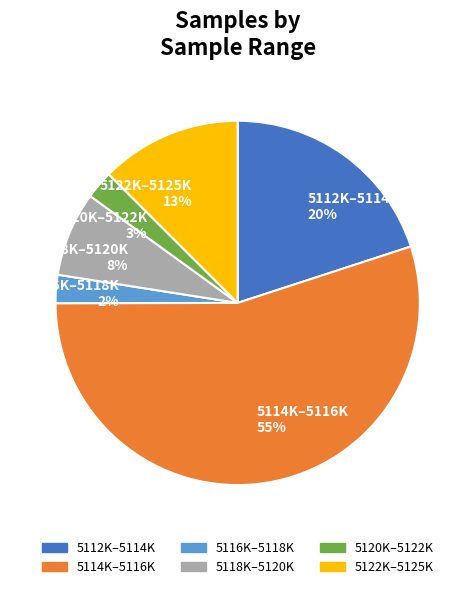

Between 5120K–5122K 3% and 5114K–5116K 55%, which is larger?

5114K–5116K 55%